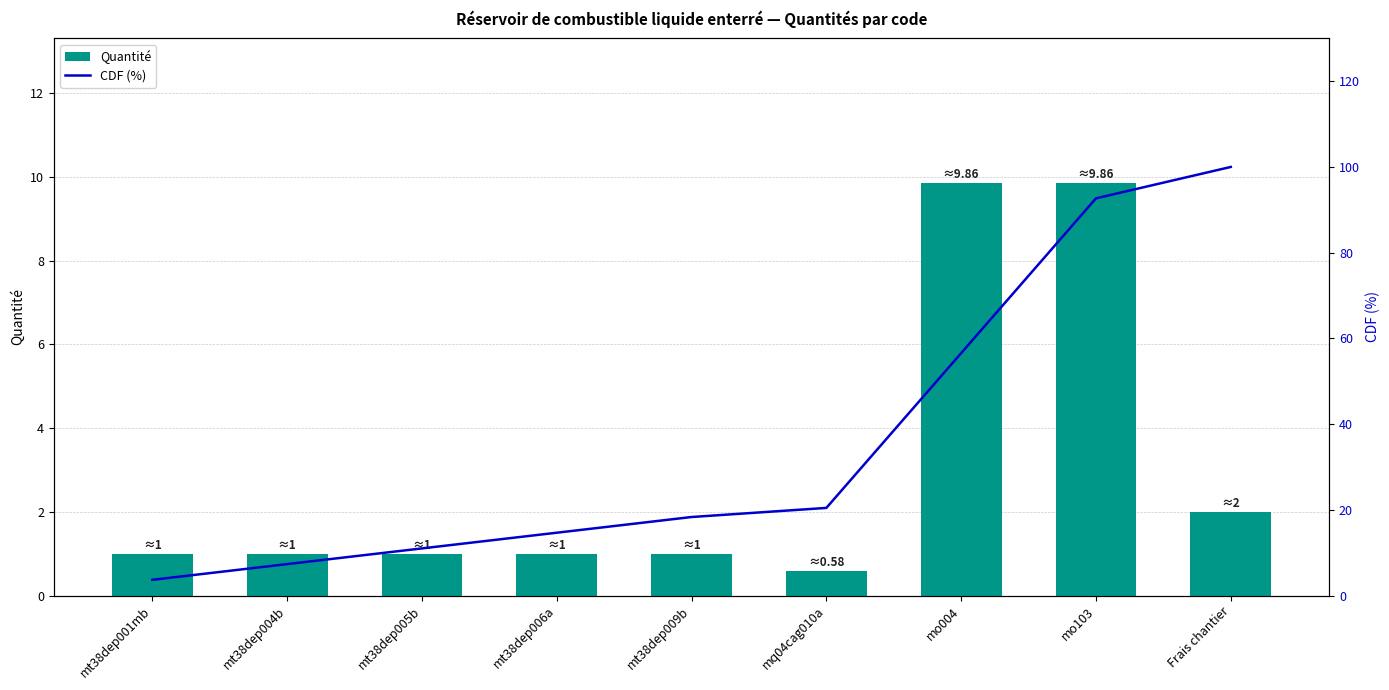

At mo004, list the series in order from smallest to largest.

Quantité, CDF (%)